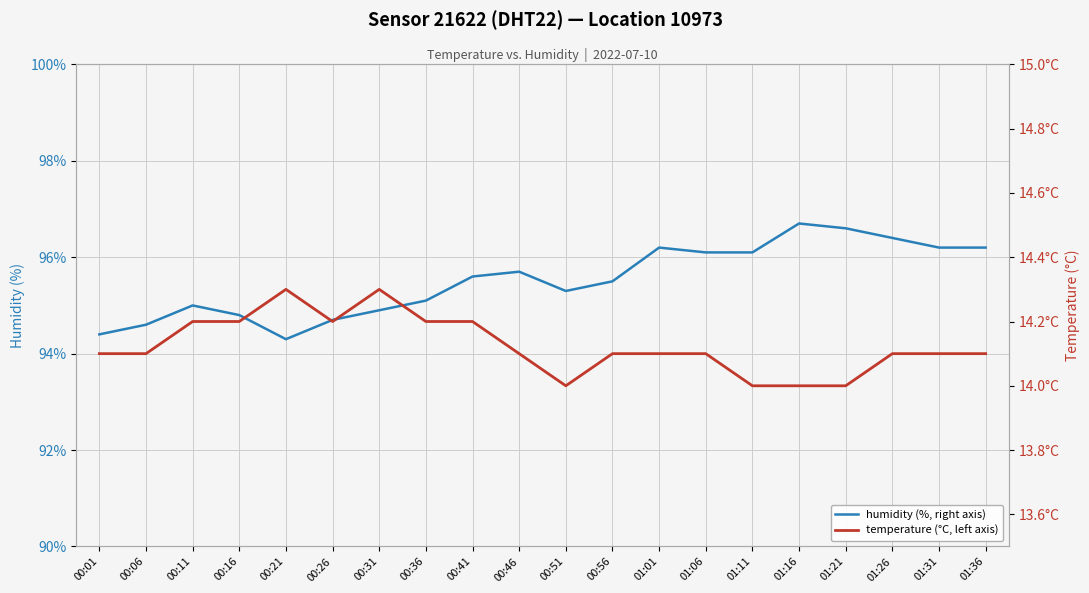

Is this an area chart (filled region under the line)?

No